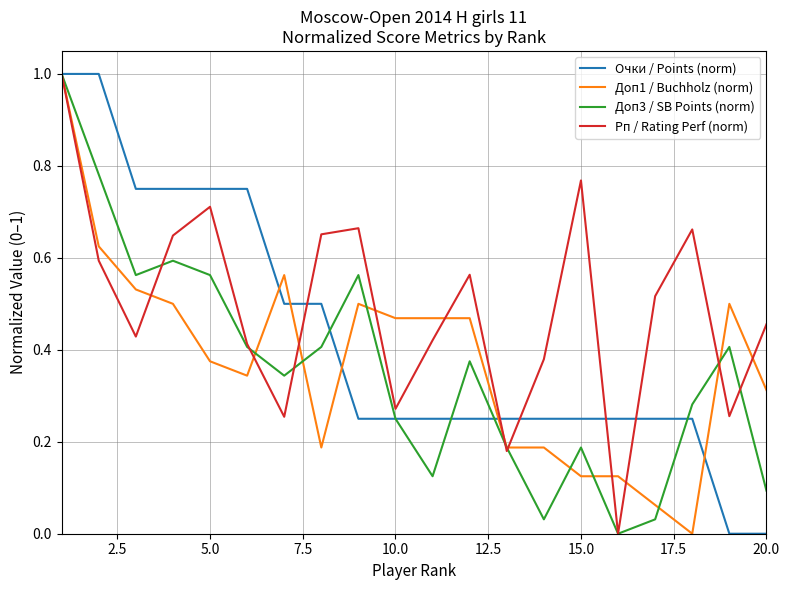

What is the sum of all Доп3 / SB Points (norm) values?

7.2